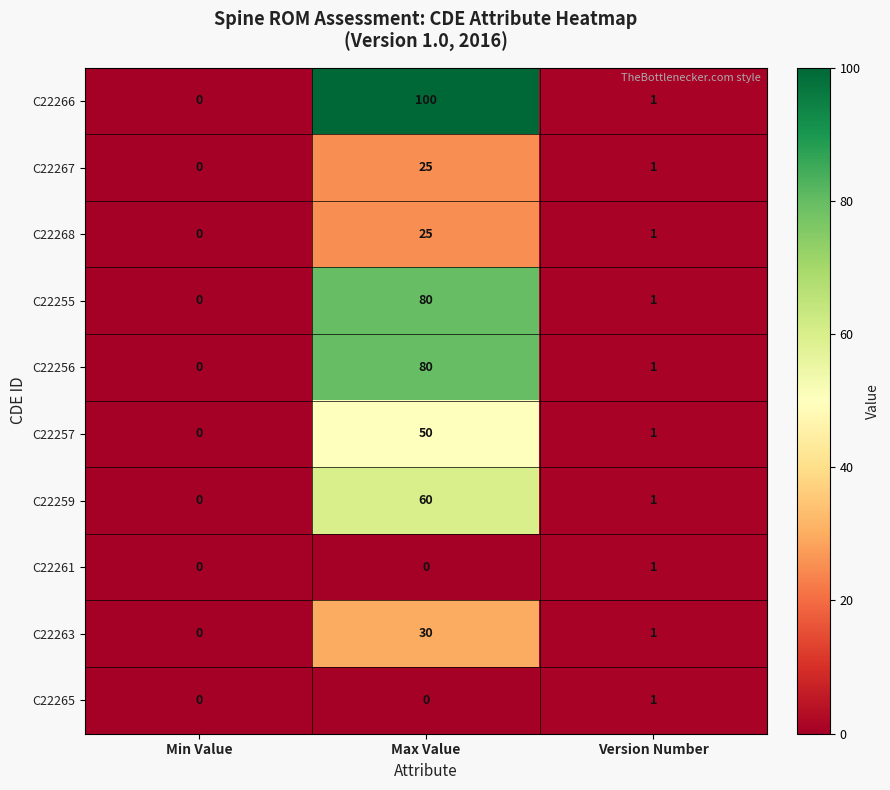

What is the approximate value of C22255 at Max Value, to the nearest 10?

80